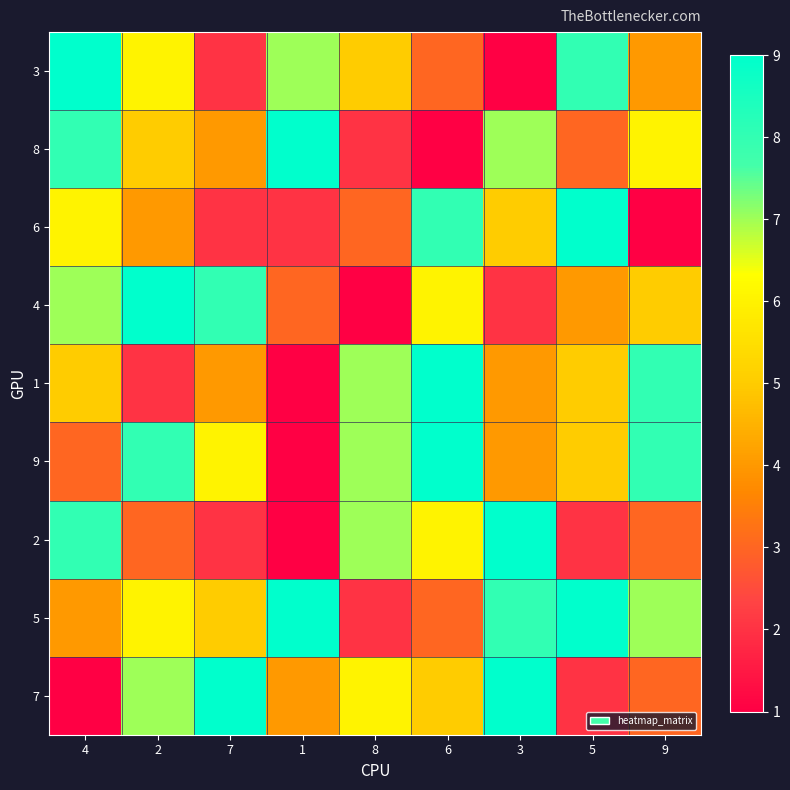

What is the spread (max minus min) of values at 5?

7